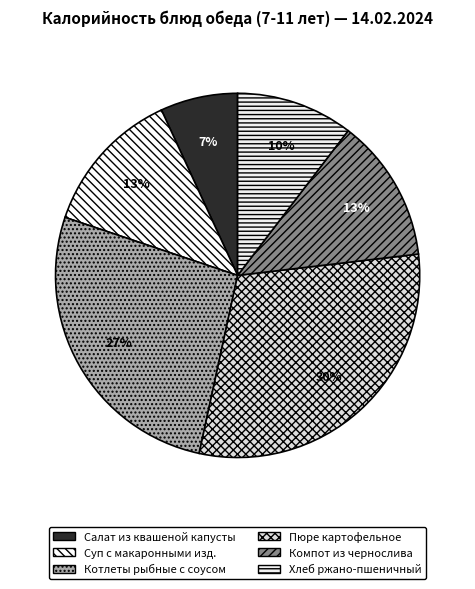

What percentage is the Пюре картофельное slice, to the nearest percent?

30%